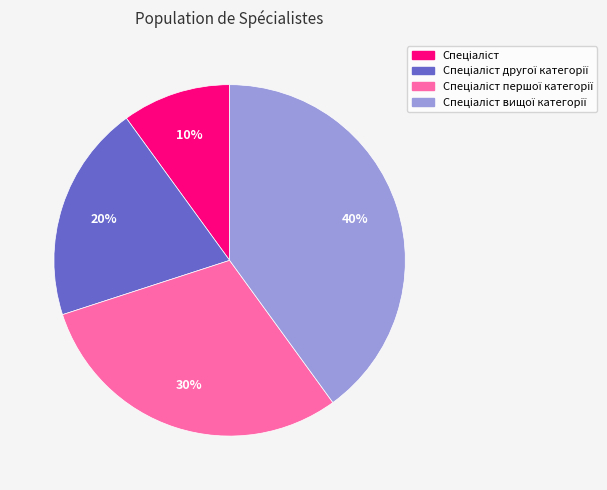

To the nearest percent, what is the average slice percentage?

25%